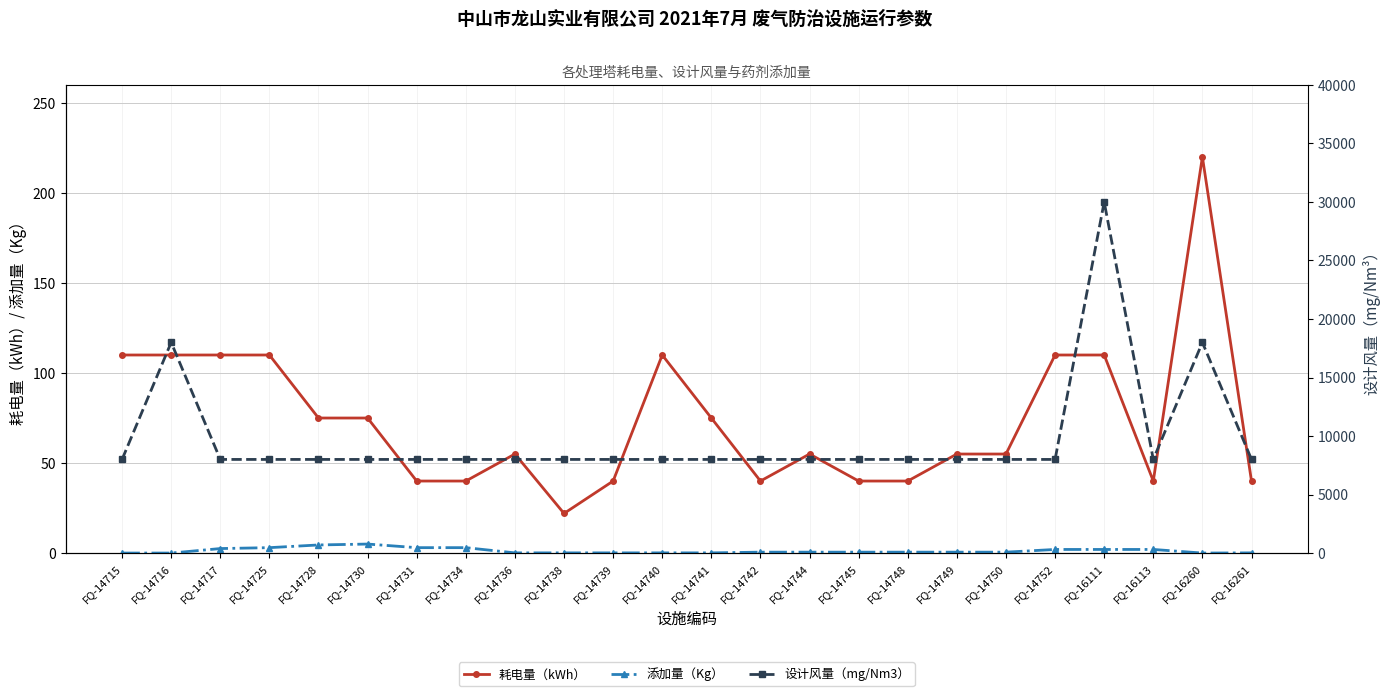

True or false: 耗电量（kWh） and 添加量（Kg） cross at least once.

False